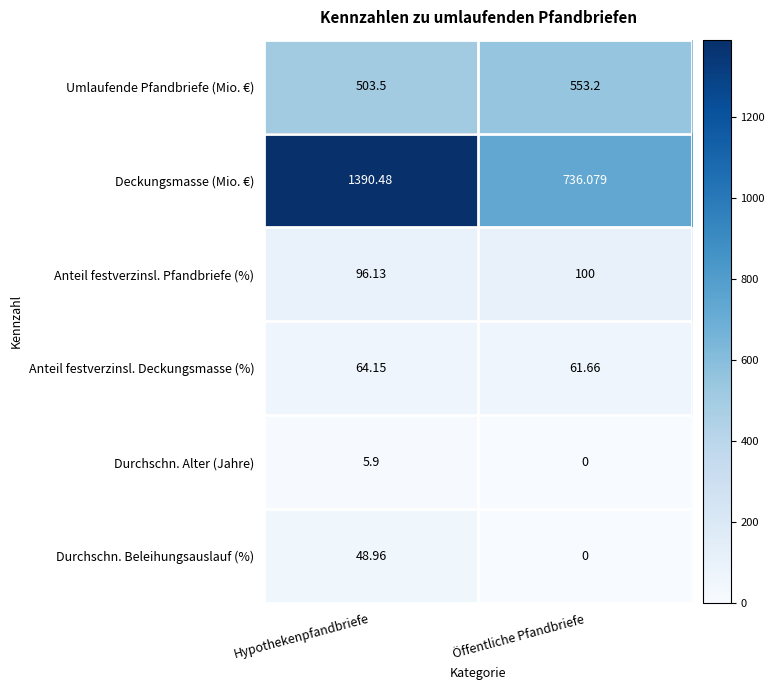

At Hypothekenpfandbriefe, list the series in order from largest to smallest.

Deckungsmasse (Mio. €), Umlaufende Pfandbriefe (Mio. €), Anteil festverzinsl. Pfandbriefe (%), Anteil festverzinsl. Deckungsmasse (%), Durchschn. Beleihungsauslauf (%), Durchschn. Alter (Jahre)